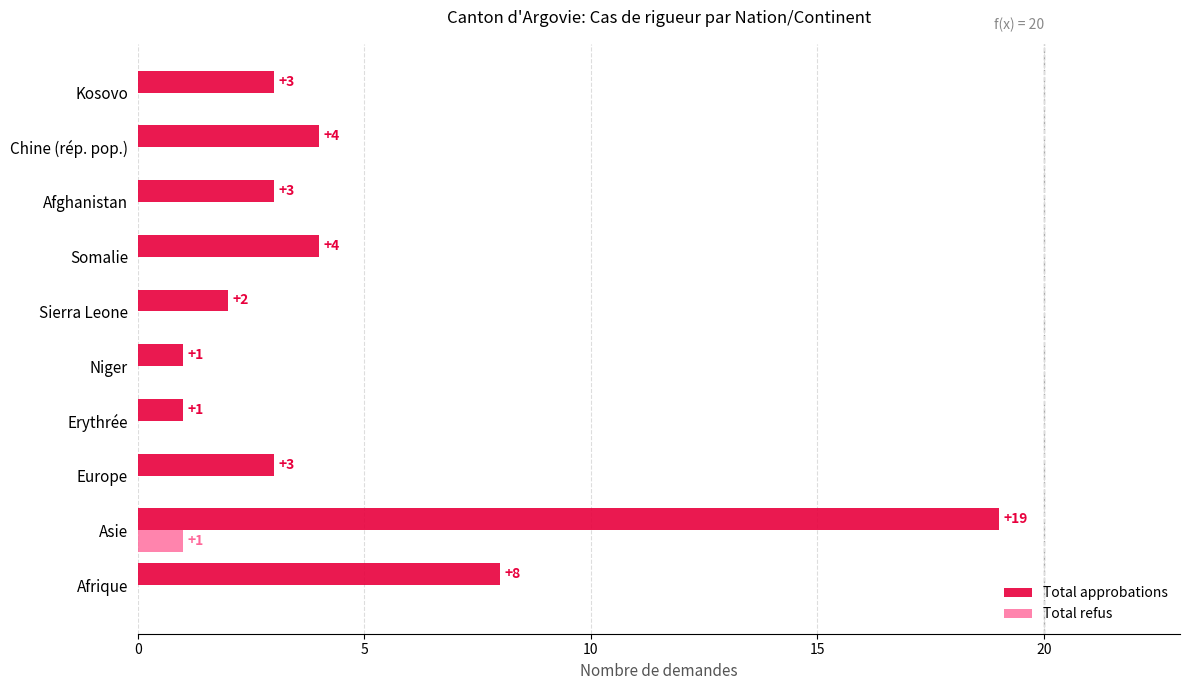

True or false: Total approbations has a value of 8 at Afrique.

True